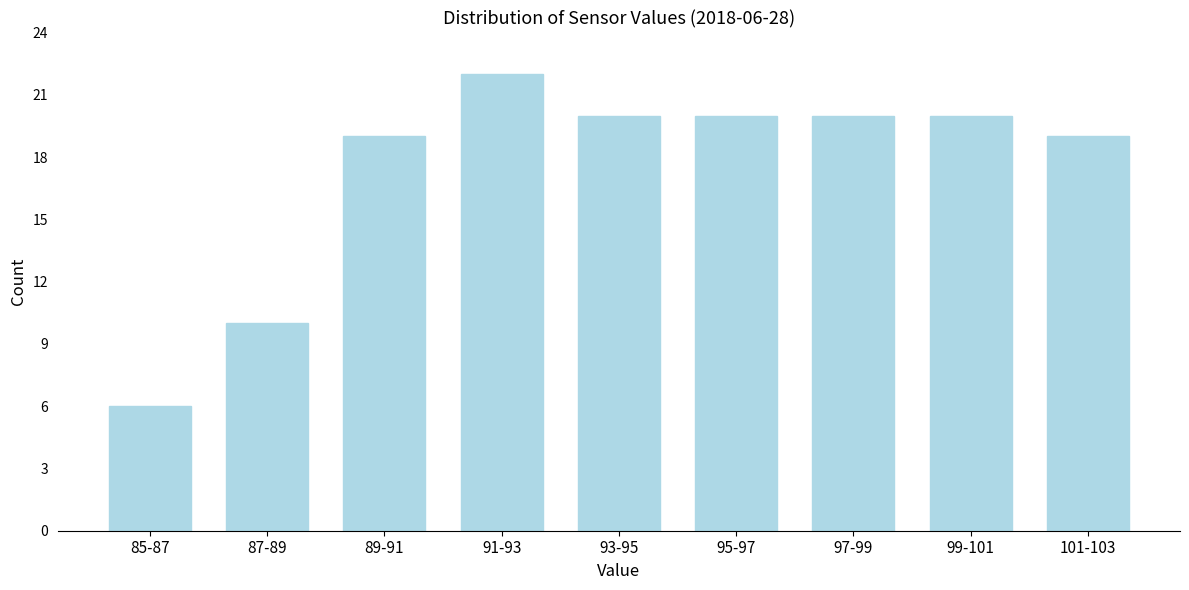

Reading right to left, list all the values displayed in this chart.

19	20	20	20	20	22	19	10	6